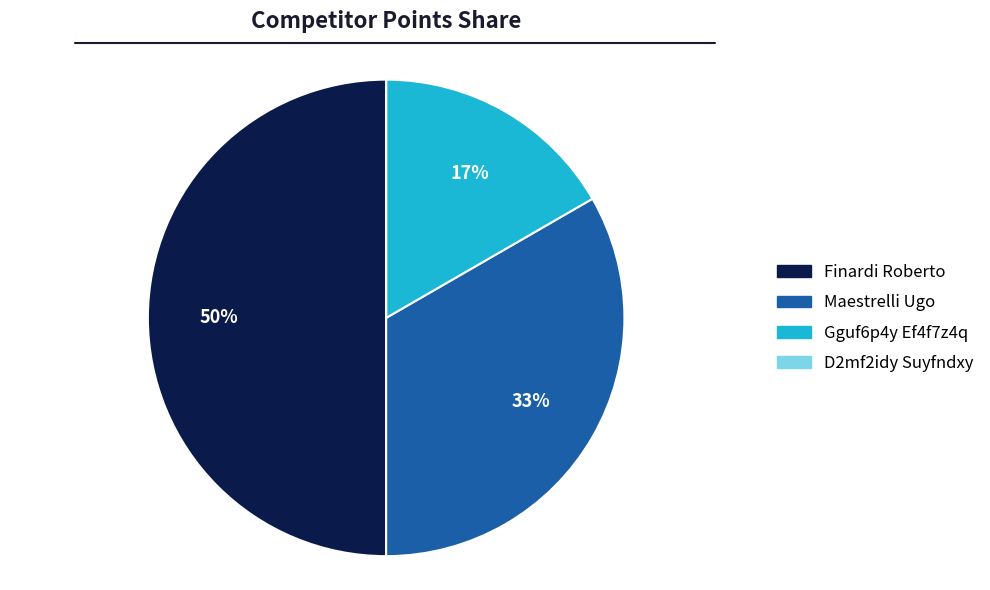

Is Gguf6p4y Ef4f7z4q the majority of the pie?

No